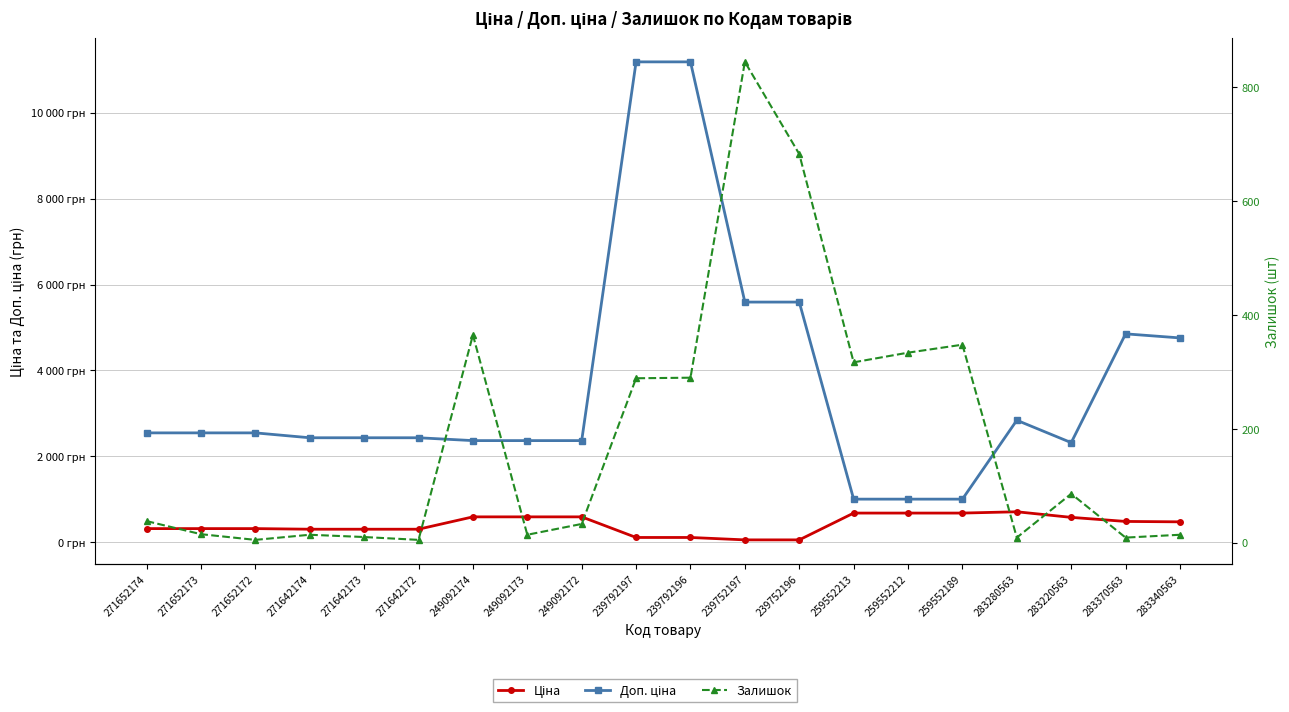

Reading left to right, extract all data points from this chart.

Ціна: 318.3	318.3	318.3	304.1	304.1	304.1	591.6	591.6	591.6	111.8	111.8	55.9	55.9	679.8	679.8	679.8	710.0	579.8	485.1	475.7
Доп. ціна: 2546.4	2546.4	2546.4	2432.8	2432.8	2432.8	2366.5	2366.5	2366.5	11182.0	11182.0	5591.0	5591.0	1004.1	1004.1	1004.1	2839.8	2319.2	4851.4	4756.7
Залишок: 38.0	15.0	5.0	14.0	10.0	5.0	365.0	14.0	33.0	289.0	290.0	845.0	683.0	317.0	334.0	348.0	9.0	86.0	9.0	14.0